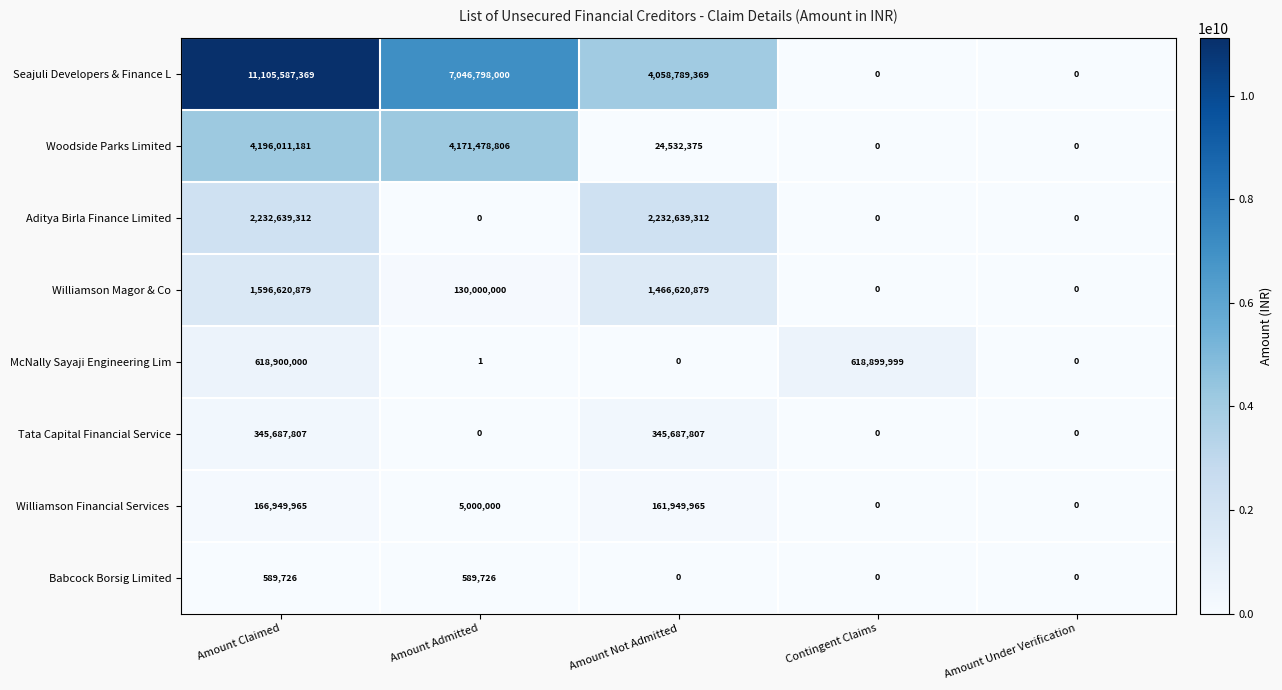

How many series are shown in this chart?

8